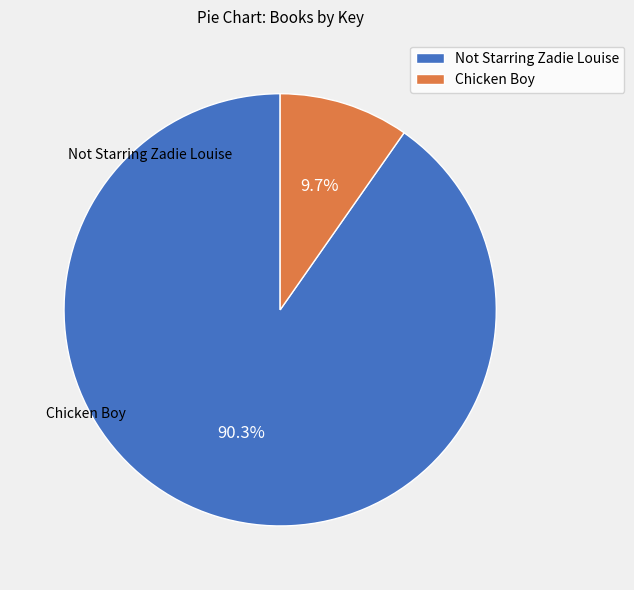

Does Chicken Boy account for over 50% of the chart?

No